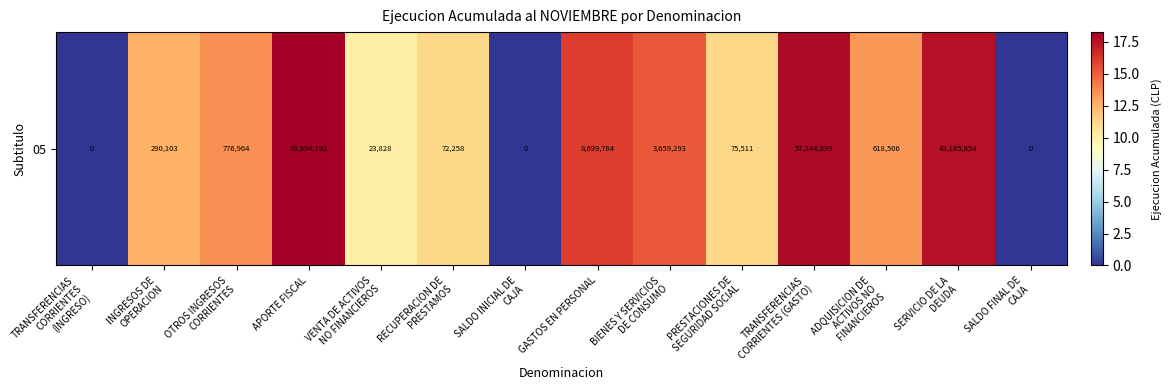

Reading left to right, what are all the values shown in this chart?

0.0	12.6	13.6	18.2	10.1	11.2	0.0	16.0	15.1	11.2	17.9	13.3	17.6	0.0